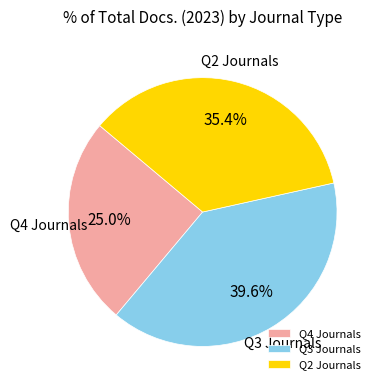

Combined, what portion of the pie is Q3 Journals and Q4 Journals?

64.6%